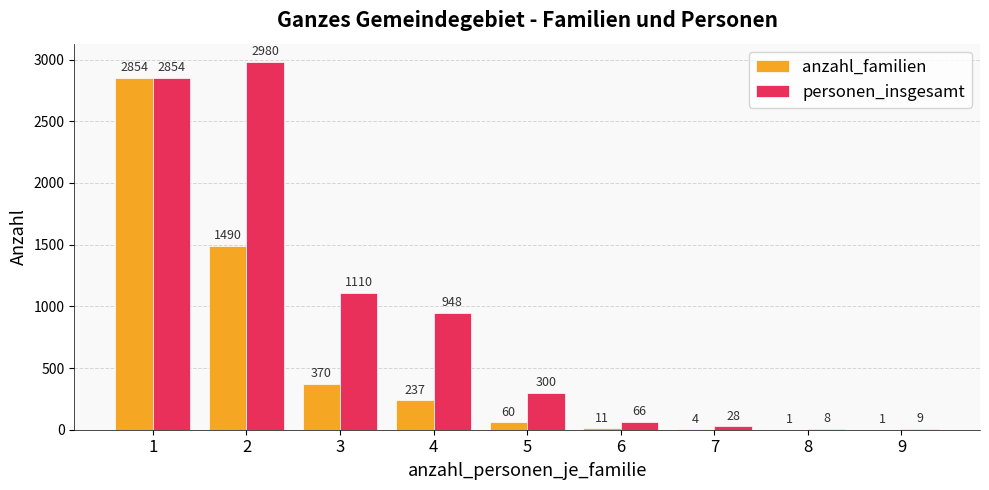

What is the sum of the personen_insgesamt values at 2 and 1?

5834